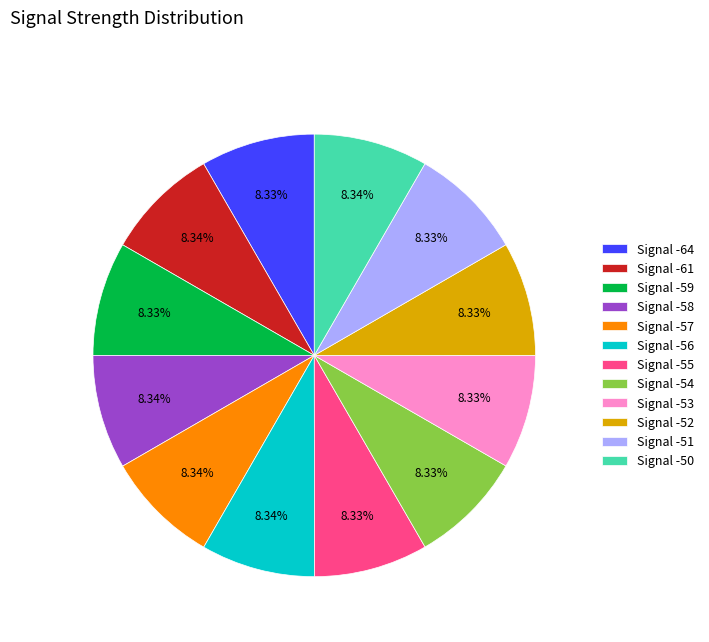

Combined, do Signal -57 and Signal -54 account for over 50%?

No